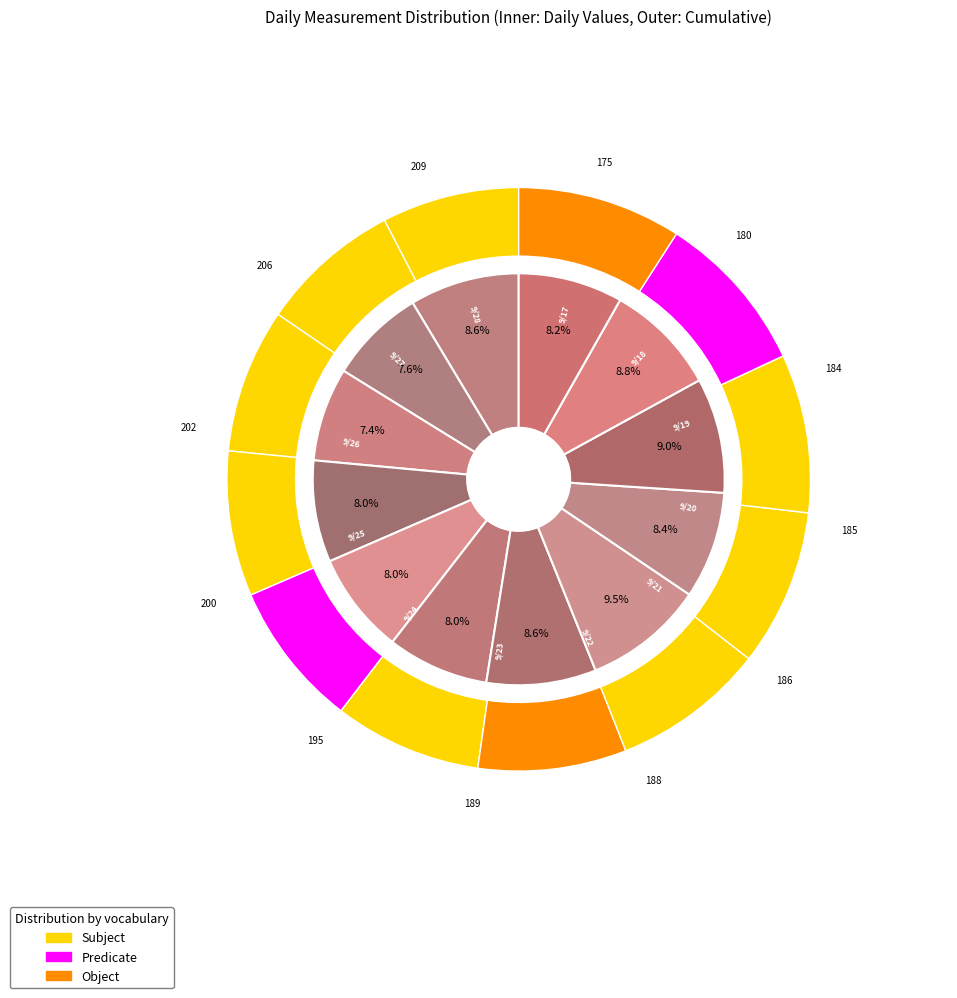

True or false: 2020/9/24 accounts for 1% of the total.

False